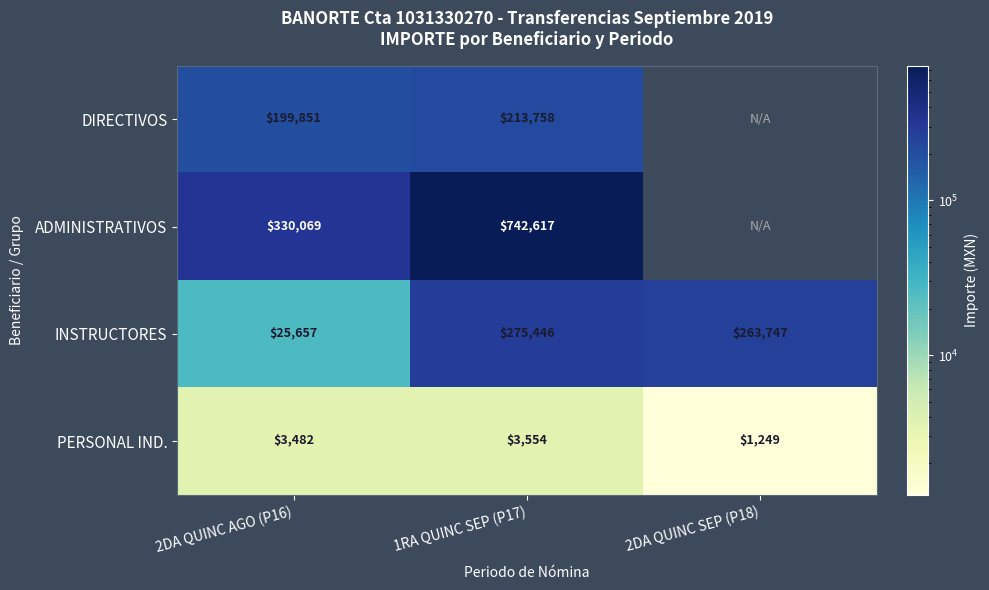

What is the difference between the highest and lowest values at 1RA QUINC SEP (P17)?

739063